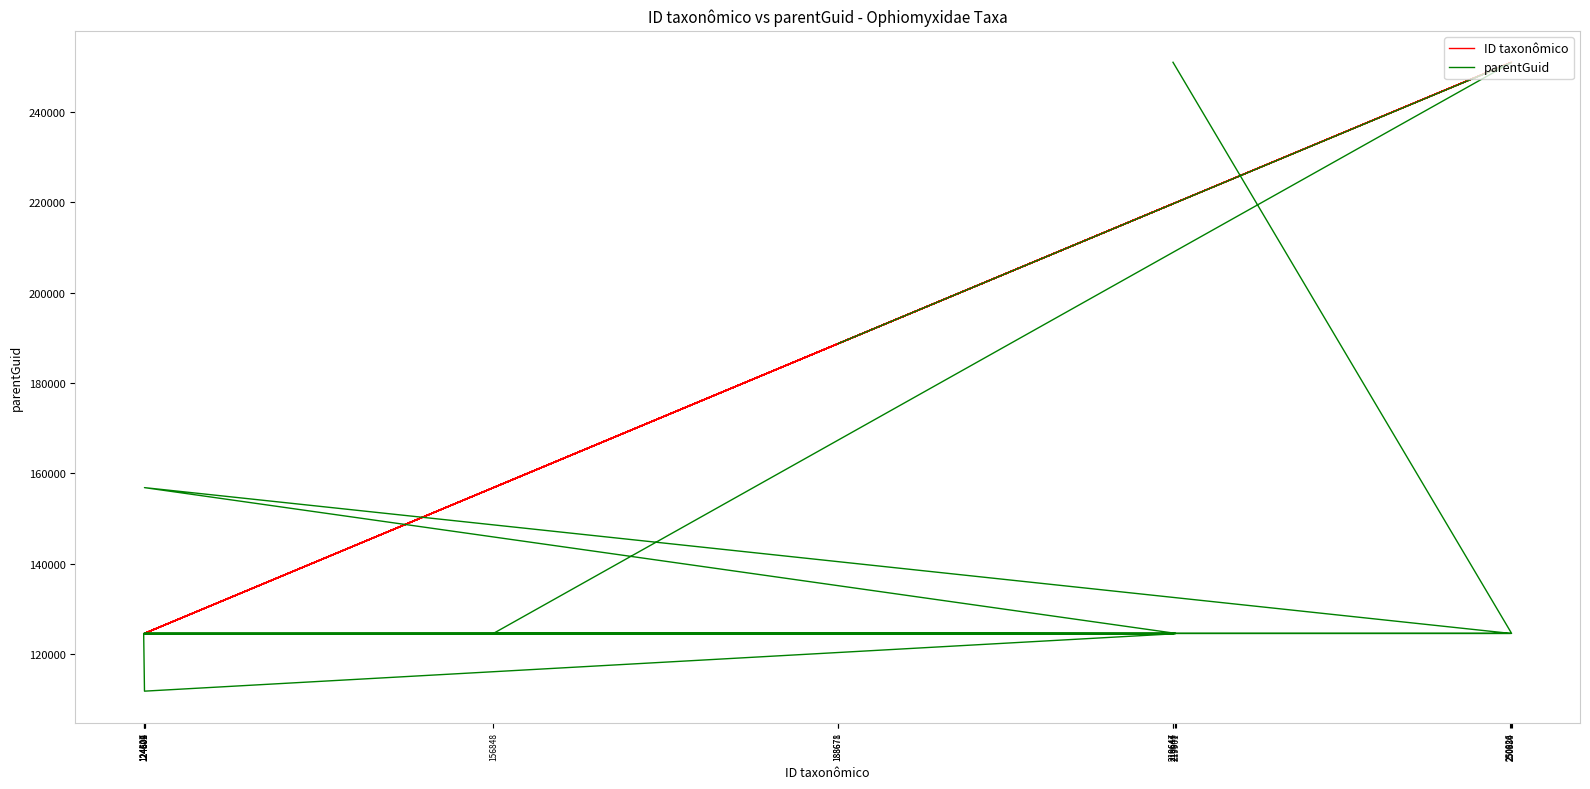

Is it true that ID taxonômico equals 250880 at 250880?

True